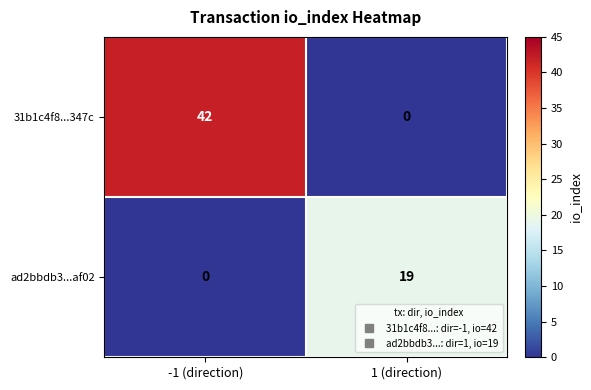

Where is ad2bbdb3...af02 nearest to the value 9?

-1 (direction)